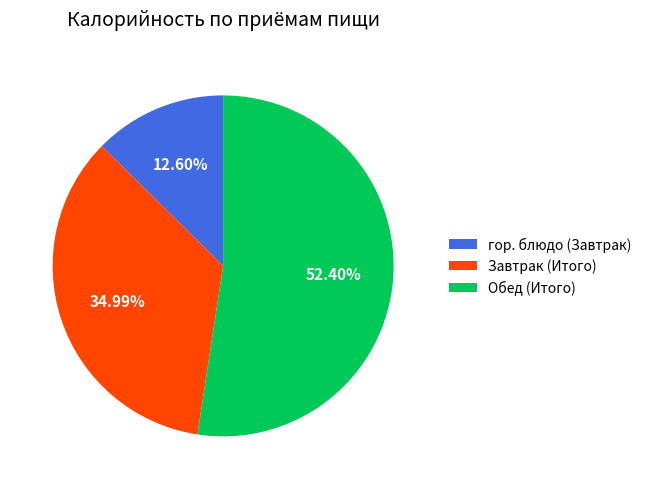

Do Завтрак (Итого) and гор. блюдо (Завтрак) together represent more than half of the pie?

No